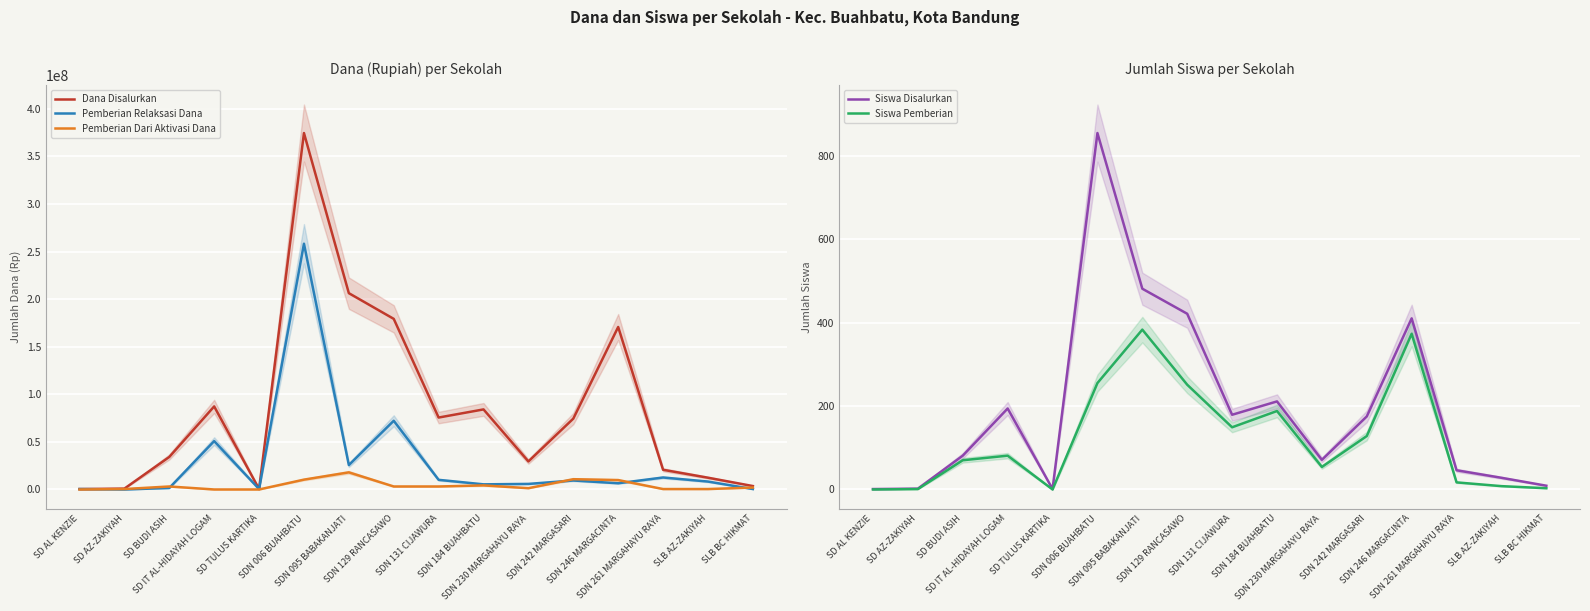

How many lines are shown in the chart?

5